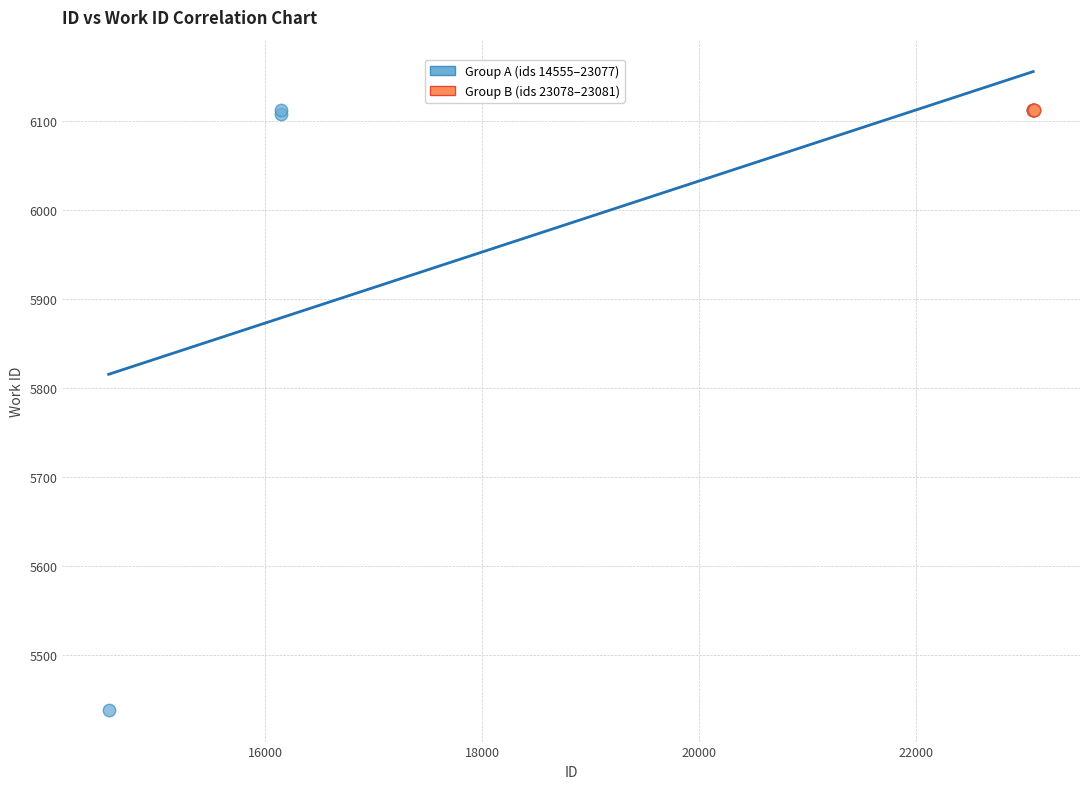

Which series reaches the minimum Y coordinate?

Group A (ids 14555–23077)